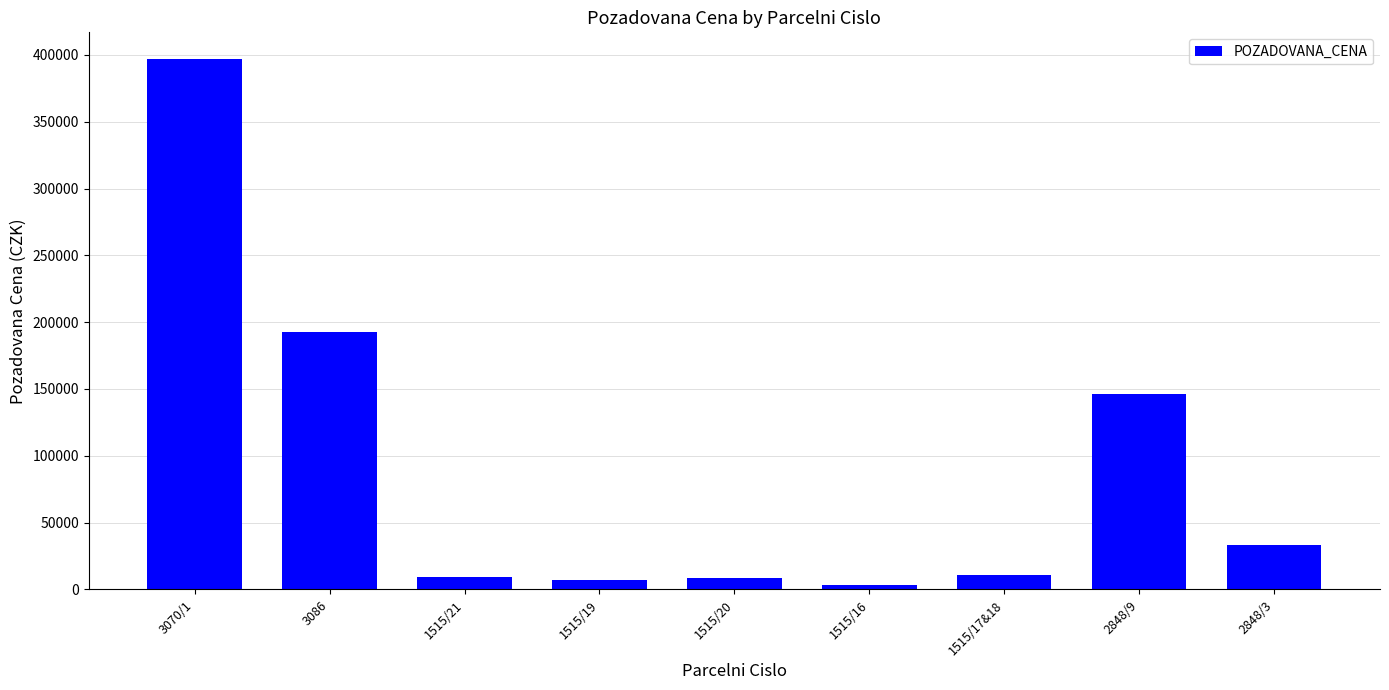

The value at 3086 is 299694. True or false?

False